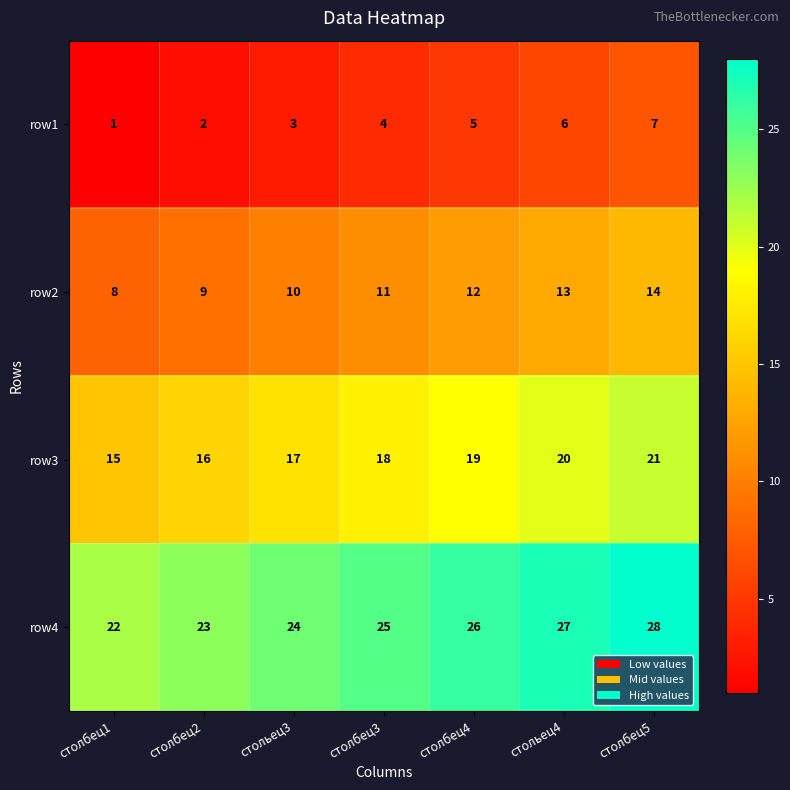

What is the spread (max minus min) of values at стольец3?

21